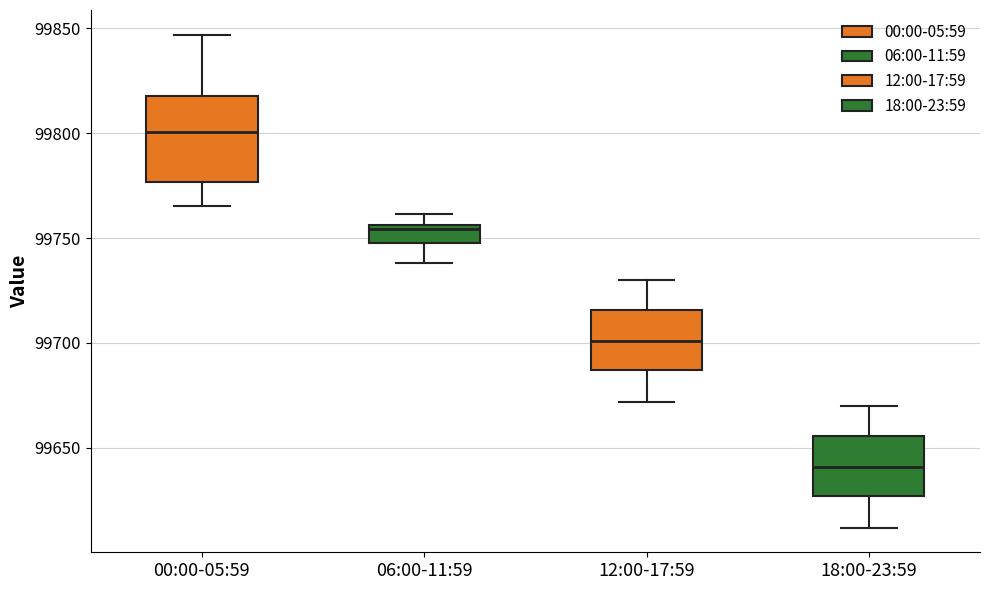

Reading left to right, read every box against the y-axis: the position of its median line, the range the box covers, and the ends of its whiskers. The values are not printed on the chart, so give them approximately, as read against the axis.

00:00-05:59: median 99800, box 99775 to 99820, whiskers 99765 to 99845
06:00-11:59: median 99755 (just below the box's upper edge), box 99750 to 99755, whiskers 99740 to 99760
12:00-17:59: median 99700, box 99685 to 99715, whiskers 99670 to 99730
18:00-23:59: median 99640, box 99625 to 99655, whiskers 99610 to 99670